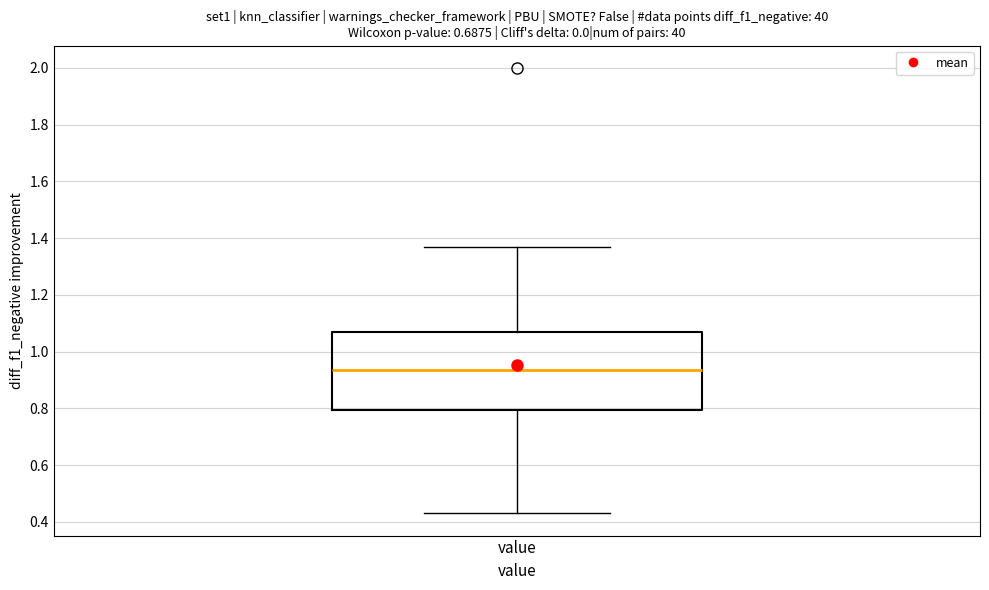

Read this box plot against the y-axis: the position of the median line, the range covered by the box, and the ends of both whiskers. The values are not printed on the chart, so give them approximately, as read against the axis.

median 0.94, box 0.80 to 1.08, whiskers 0.44 to 1.38